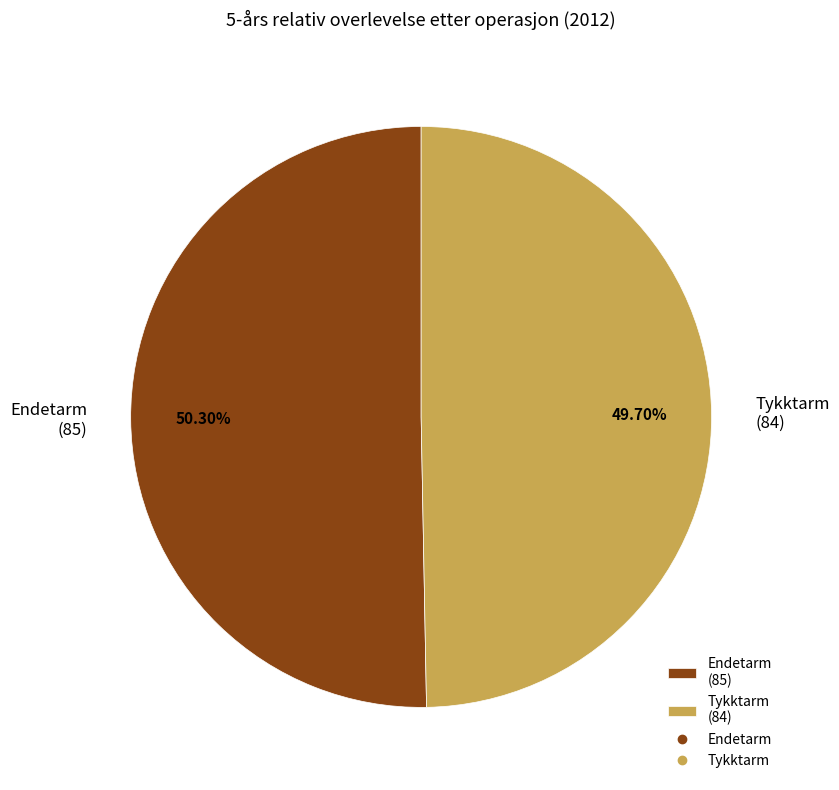

What is the ratio of the value at Endetarm (85) to the value at Tykktarm (84)?

1.0